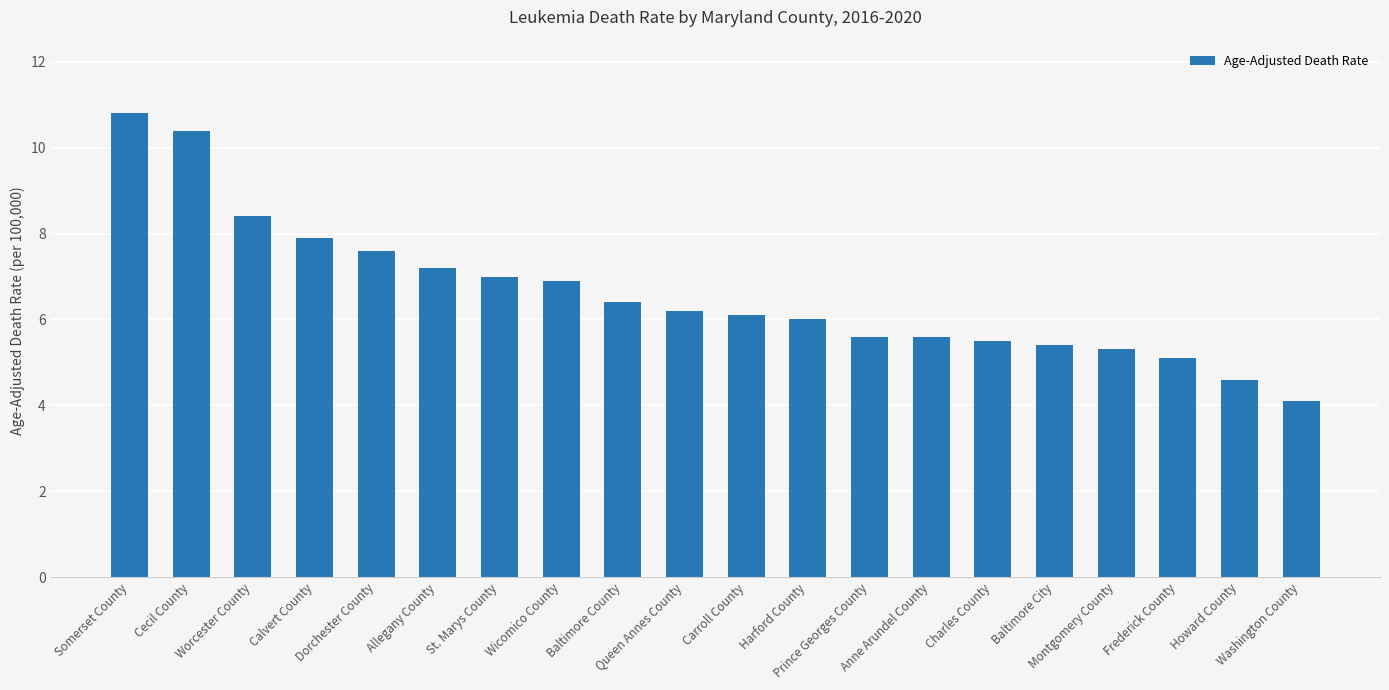

What position from the right is Wicomico County?

13